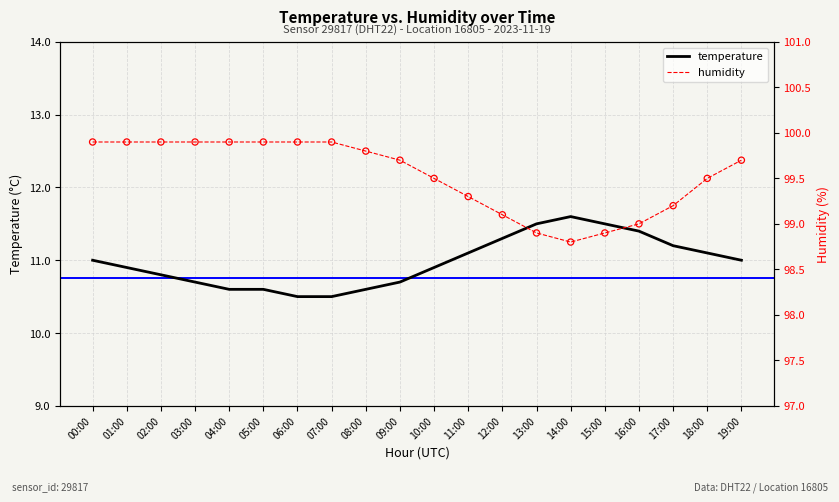

What is the total value across all series at 03:00?

110.6